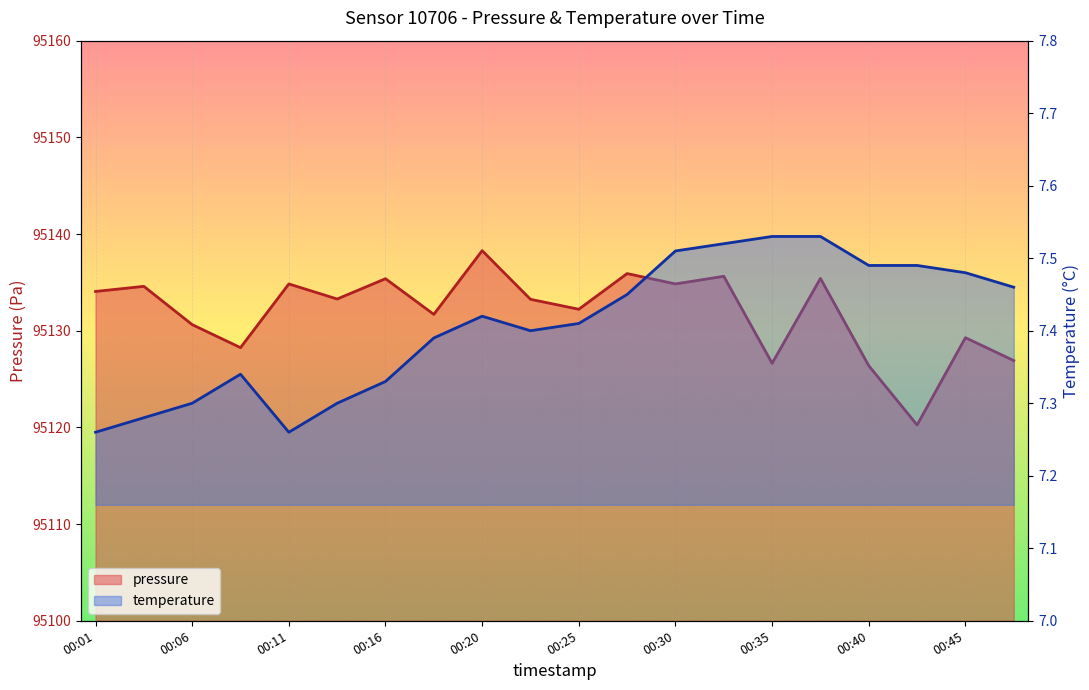

How many lines are shown in the chart?

2